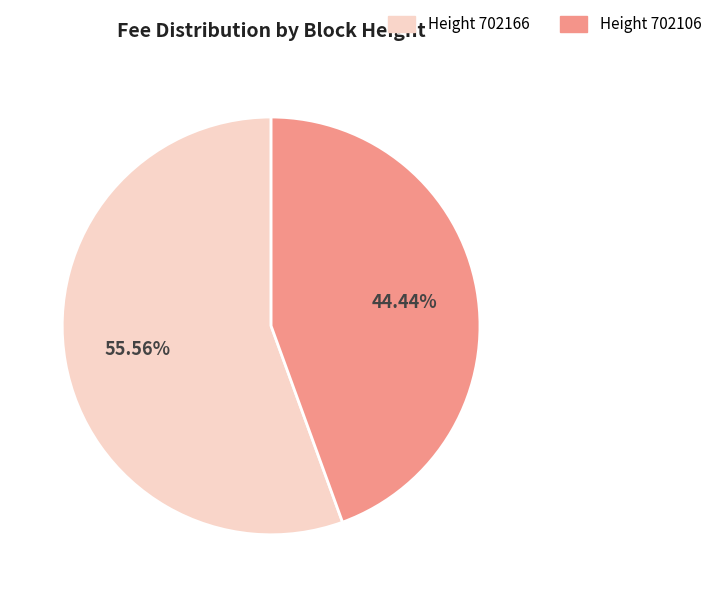

Is there any slice that represents more than half of the pie?

Yes